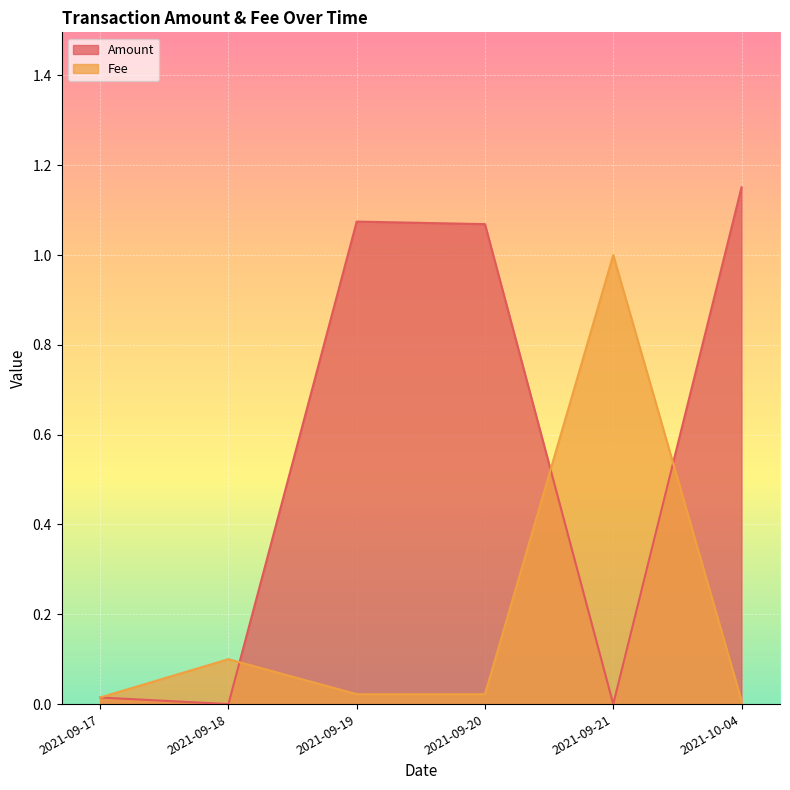

Where does the Amount series first go above 1?

2021-09-19